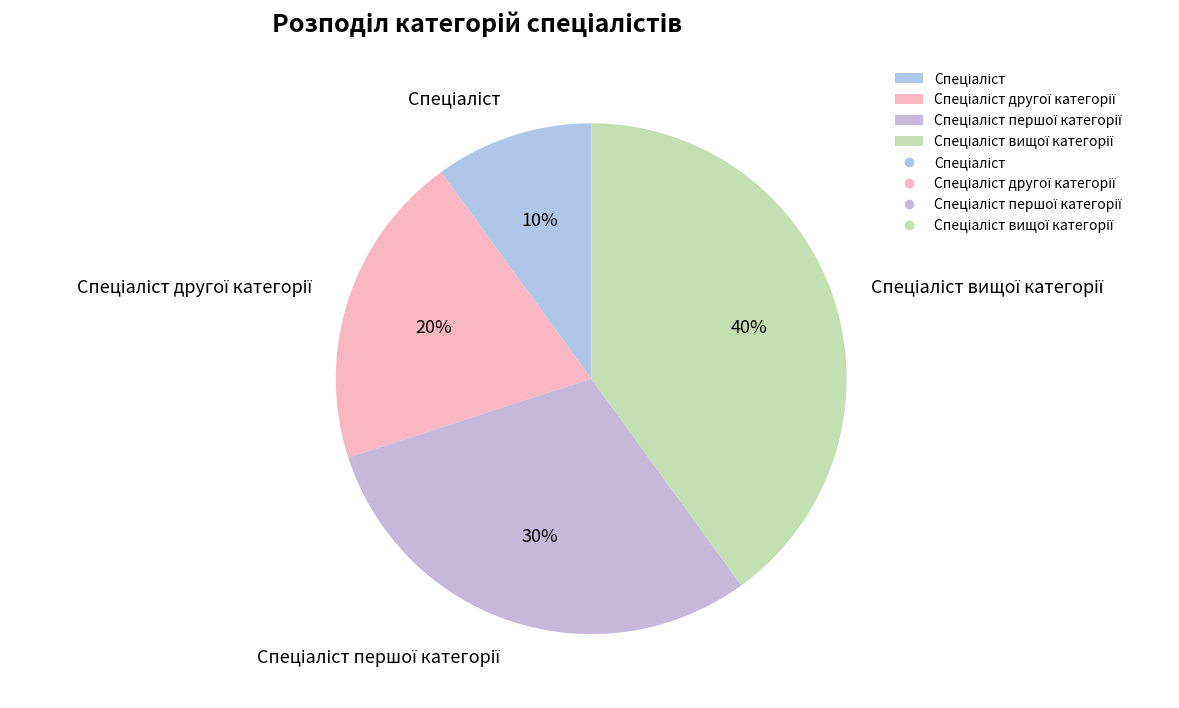

To the nearest percent, what is the difference between the largest and smallest slice percentages?

30%